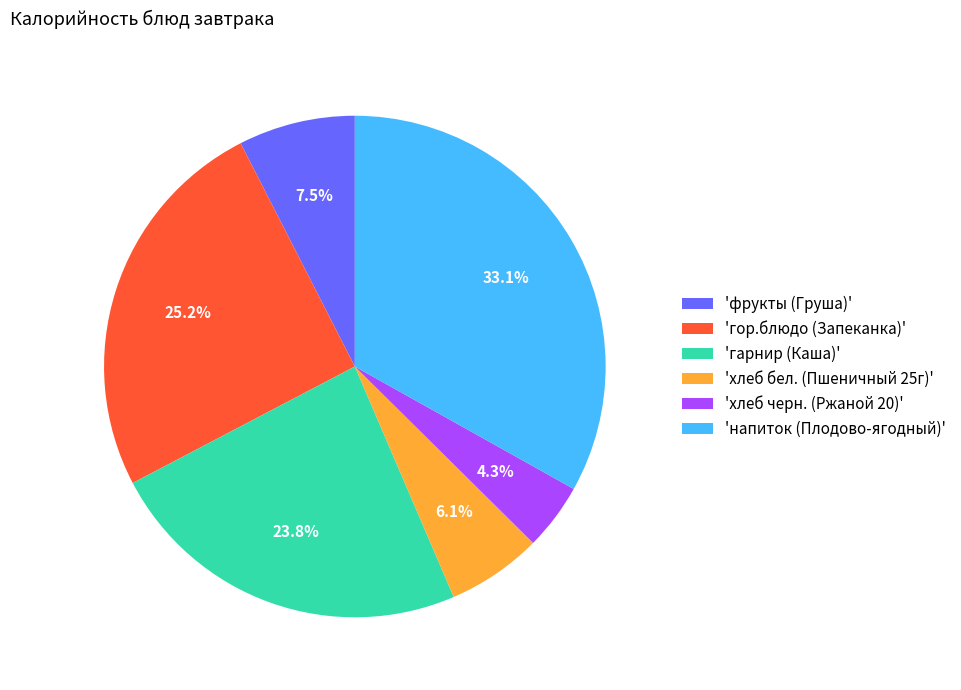

Which has a higher value, 'гарнир (Каша)' or 'гор.блюдо (Запеканка)'?

'гор.блюдо (Запеканка)'